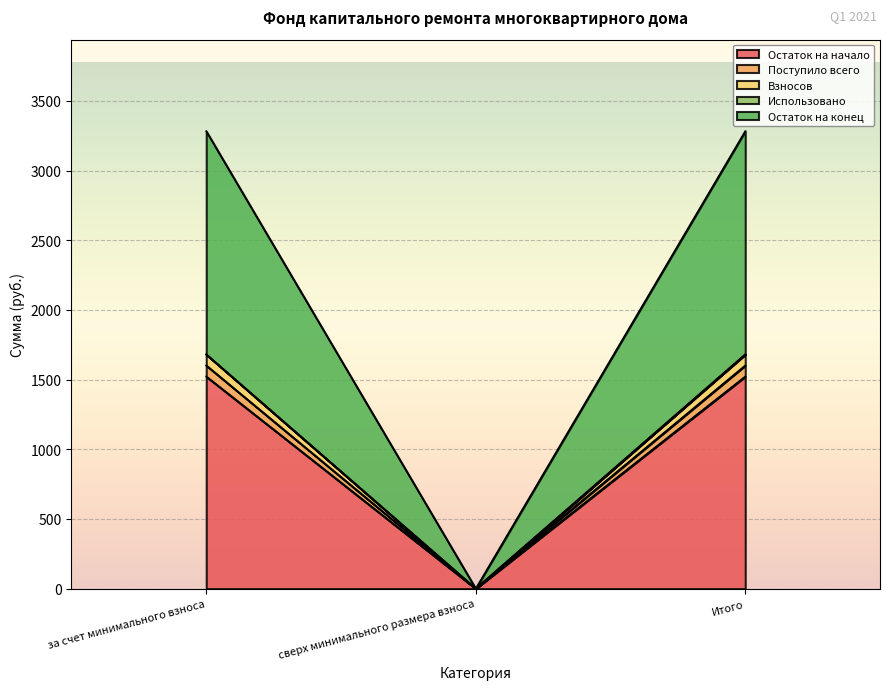

How many positive values does the Взносов series have?

2